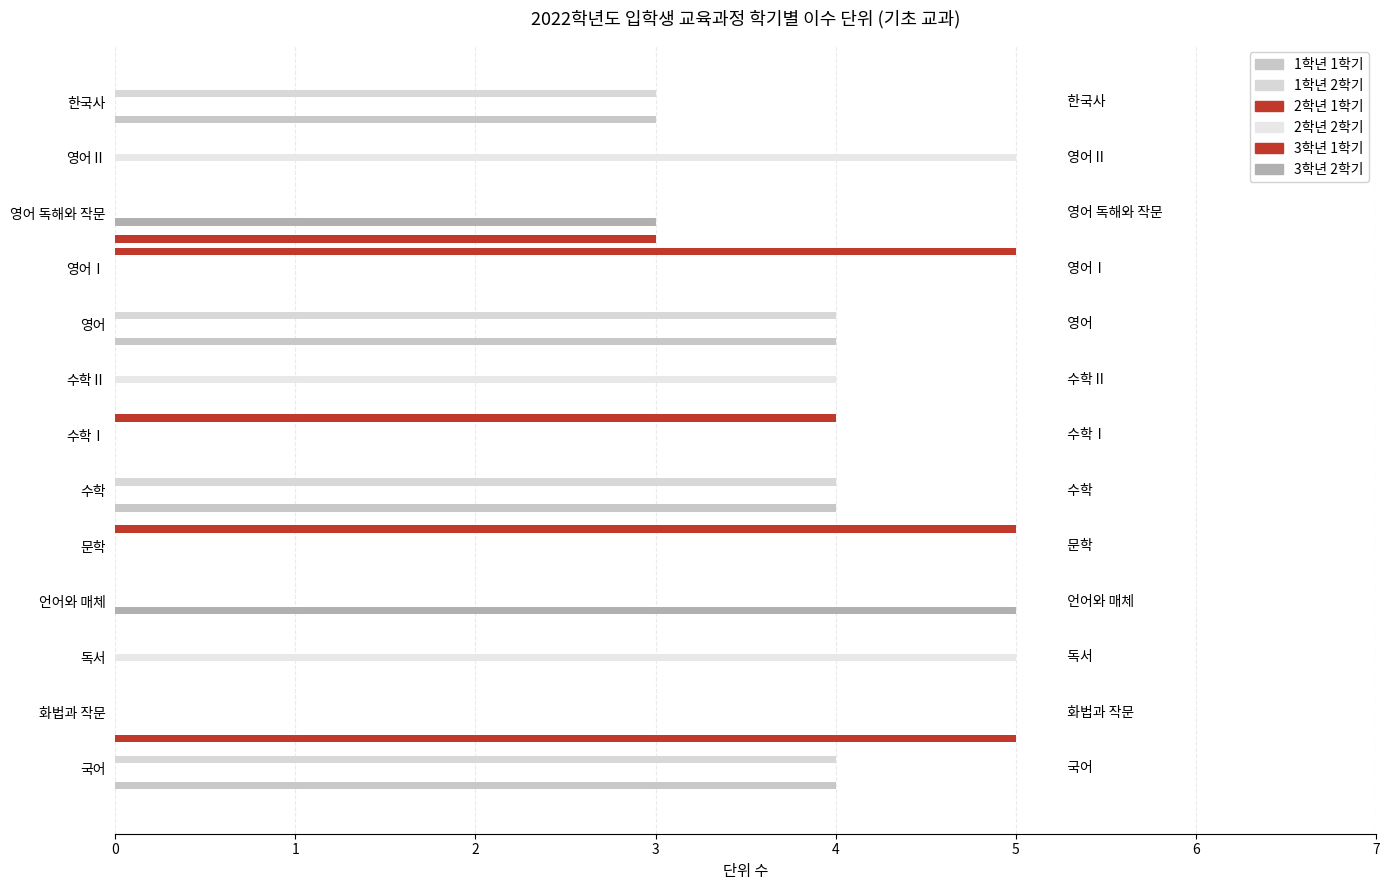

Count the number of categories in the chart.

13